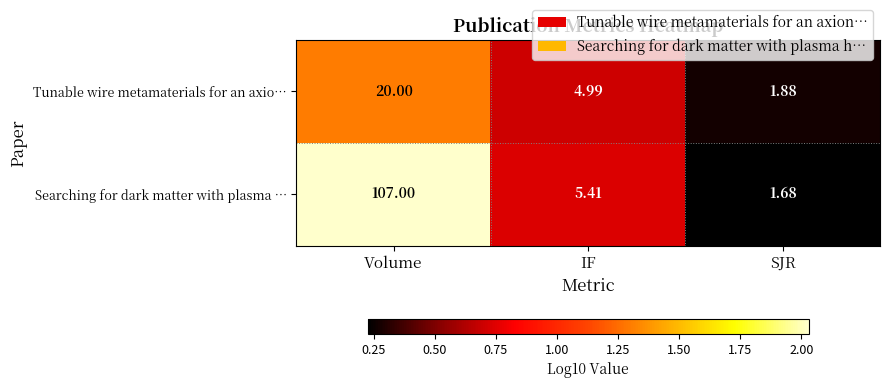

What is the spread (max minus min) of values at Volume?

0.7